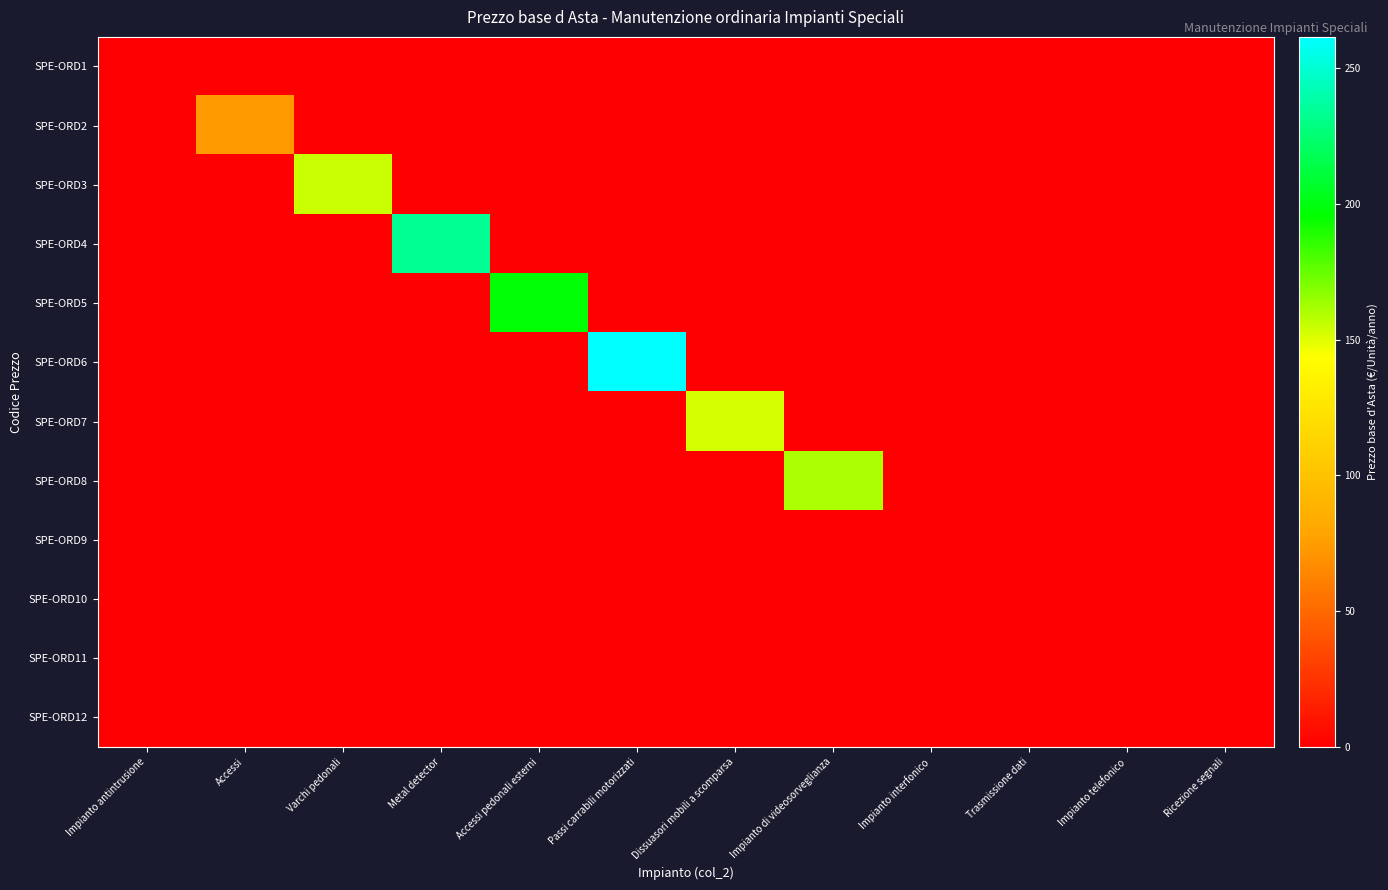

Reading left to right, what are all the values shown in this chart?

SPE-ORD1: Impianto antintrusione=0.3	Accessi=0.0	Varchi pedonali=0.0	Metal detector=0.0	Accessi pedonali esterni=0.0	Passi carrabili motorizzati=0.0	Dissuasori mobili a scomparsa=0.0	Impianto di videosorveglianza=0.0	Impianto interfonico=0.0	Trasmissione dati=0.0	Impianto telefonico=0.0	Ricezione segnali=0.0
SPE-ORD2: Impianto antintrusione=0.0	Accessi=74.3	Varchi pedonali=0.0	Metal detector=0.0	Accessi pedonali esterni=0.0	Passi carrabili motorizzati=0.0	Dissuasori mobili a scomparsa=0.0	Impianto di videosorveglianza=0.0	Impianto interfonico=0.0	Trasmissione dati=0.0	Impianto telefonico=0.0	Ricezione segnali=0.0
SPE-ORD3: Impianto antintrusione=0.0	Accessi=0.0	Varchi pedonali=154.9	Metal detector=0.0	Accessi pedonali esterni=0.0	Passi carrabili motorizzati=0.0	Dissuasori mobili a scomparsa=0.0	Impianto di videosorveglianza=0.0	Impianto interfonico=0.0	Trasmissione dati=0.0	Impianto telefonico=0.0	Ricezione segnali=0.0
SPE-ORD4: Impianto antintrusione=0.0	Accessi=0.0	Varchi pedonali=0.0	Metal detector=233.3	Accessi pedonali esterni=0.0	Passi carrabili motorizzati=0.0	Dissuasori mobili a scomparsa=0.0	Impianto di videosorveglianza=0.0	Impianto interfonico=0.0	Trasmissione dati=0.0	Impianto telefonico=0.0	Ricezione segnali=0.0
SPE-ORD5: Impianto antintrusione=0.0	Accessi=0.0	Varchi pedonali=0.0	Metal detector=0.0	Accessi pedonali esterni=196.1	Passi carrabili motorizzati=0.0	Dissuasori mobili a scomparsa=0.0	Impianto di videosorveglianza=0.0	Impianto interfonico=0.0	Trasmissione dati=0.0	Impianto telefonico=0.0	Ricezione segnali=0.0
SPE-ORD6: Impianto antintrusione=0.0	Accessi=0.0	Varchi pedonali=0.0	Metal detector=0.0	Accessi pedonali esterni=0.0	Passi carrabili motorizzati=261.4	Dissuasori mobili a scomparsa=0.0	Impianto di videosorveglianza=0.0	Impianto interfonico=0.0	Trasmissione dati=0.0	Impianto telefonico=0.0	Ricezione segnali=0.0
SPE-ORD7: Impianto antintrusione=0.0	Accessi=0.0	Varchi pedonali=0.0	Metal detector=0.0	Accessi pedonali esterni=0.0	Passi carrabili motorizzati=0.0	Dissuasori mobili a scomparsa=152.5	Impianto di videosorveglianza=0.0	Impianto interfonico=0.0	Trasmissione dati=0.0	Impianto telefonico=0.0	Ricezione segnali=0.0
SPE-ORD8: Impianto antintrusione=0.0	Accessi=0.0	Varchi pedonali=0.0	Metal detector=0.0	Accessi pedonali esterni=0.0	Passi carrabili motorizzati=0.0	Dissuasori mobili a scomparsa=0.0	Impianto di videosorveglianza=160.3	Impianto interfonico=0.0	Trasmissione dati=0.0	Impianto telefonico=0.0	Ricezione segnali=0.0
SPE-ORD9: Impianto antintrusione=0.0	Accessi=0.0	Varchi pedonali=0.0	Metal detector=0.0	Accessi pedonali esterni=0.0	Passi carrabili motorizzati=0.0	Dissuasori mobili a scomparsa=0.0	Impianto di videosorveglianza=0.0	Impianto interfonico=0.2	Trasmissione dati=0.0	Impianto telefonico=0.0	Ricezione segnali=0.0
SPE-ORD10: Impianto antintrusione=0.0	Accessi=0.0	Varchi pedonali=0.0	Metal detector=0.0	Accessi pedonali esterni=0.0	Passi carrabili motorizzati=0.0	Dissuasori mobili a scomparsa=0.0	Impianto di videosorveglianza=0.0	Impianto interfonico=0.0	Trasmissione dati=0.2	Impianto telefonico=0.0	Ricezione segnali=0.0
SPE-ORD11: Impianto antintrusione=0.0	Accessi=0.0	Varchi pedonali=0.0	Metal detector=0.0	Accessi pedonali esterni=0.0	Passi carrabili motorizzati=0.0	Dissuasori mobili a scomparsa=0.0	Impianto di videosorveglianza=0.0	Impianto interfonico=0.0	Trasmissione dati=0.0	Impianto telefonico=0.3	Ricezione segnali=0.0
SPE-ORD12: Impianto antintrusione=0.0	Accessi=0.0	Varchi pedonali=0.0	Metal detector=0.0	Accessi pedonali esterni=0.0	Passi carrabili motorizzati=0.0	Dissuasori mobili a scomparsa=0.0	Impianto di videosorveglianza=0.0	Impianto interfonico=0.0	Trasmissione dati=0.0	Impianto telefonico=0.0	Ricezione segnali=0.0